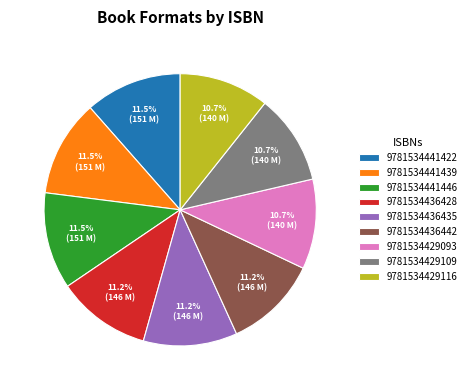

To the nearest percent, what percentage of the pie is 9781534436428?

11%